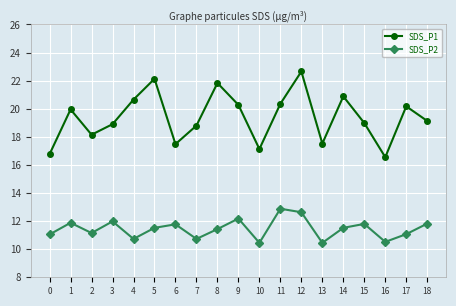

What is the maximum value for SDS_P2?

12.9